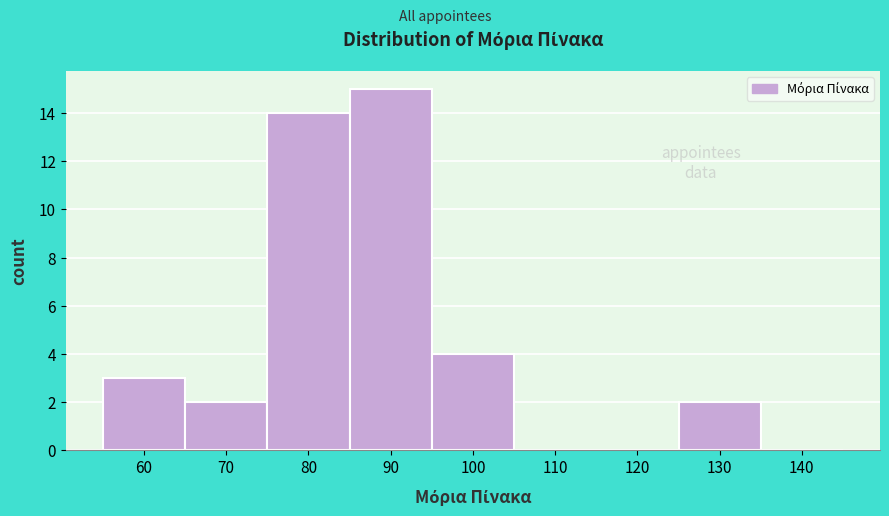

Reading right to left, transcribe all the data shown in this chart.

140=0	130=2	120=0	110=0	100=4	90=15	80=14	70=2	60=3